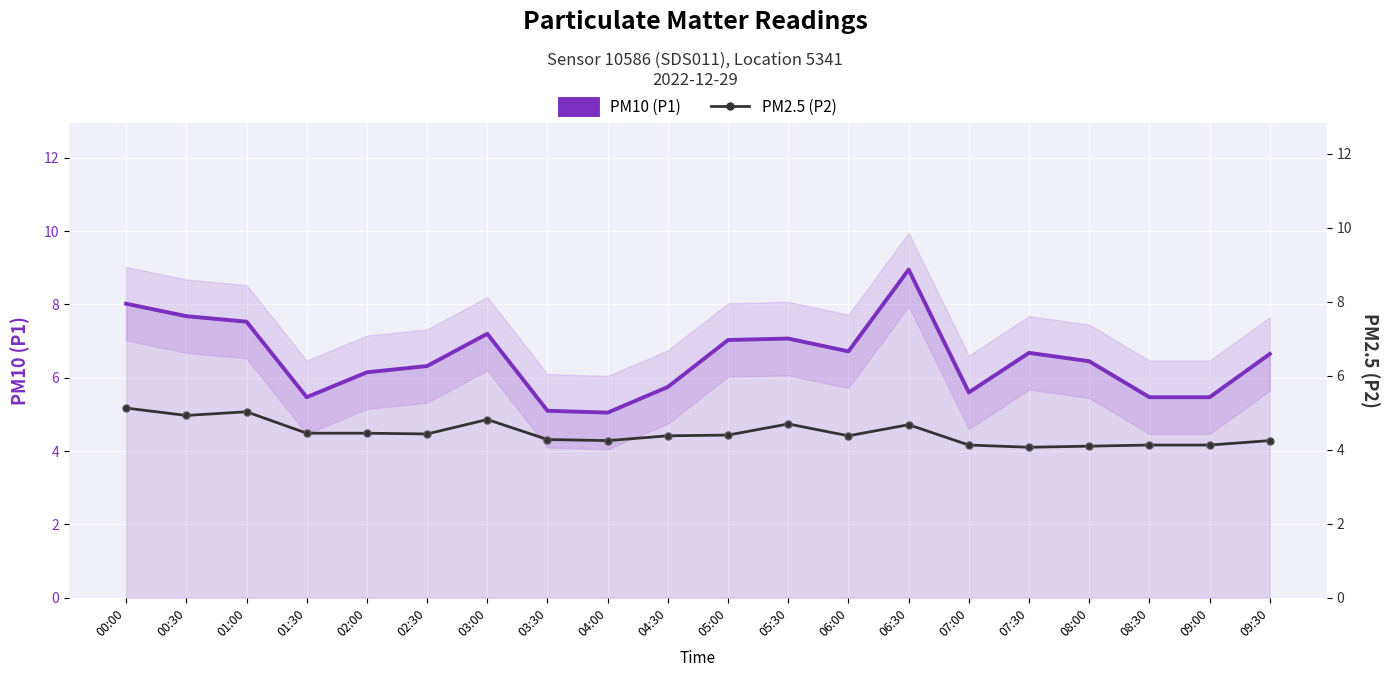

Which series changed the most between 05:30 and 08:00?

PM10 (P1)